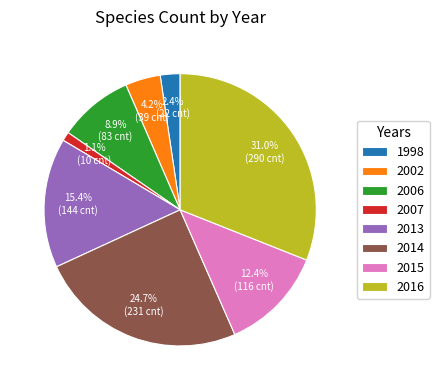

How many segments does this pie chart have?

8